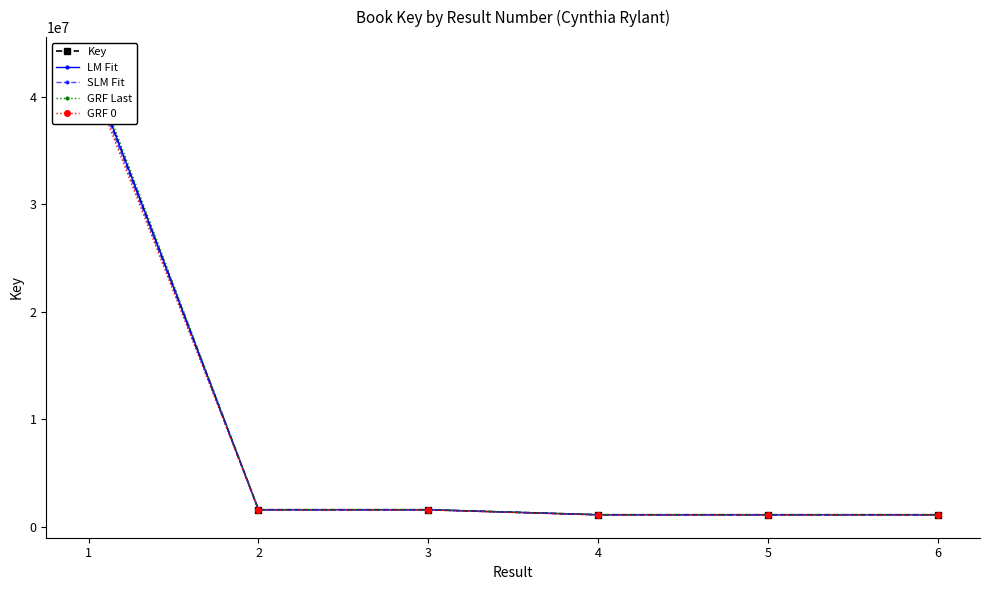

How many lines are shown in the chart?

5